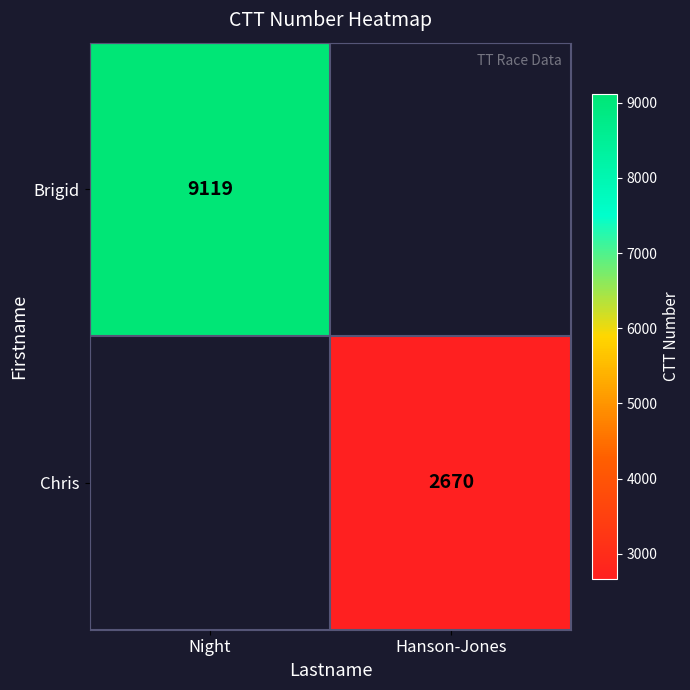

The Chris series shows 2670 at Hanson-Jones. True or false?

True